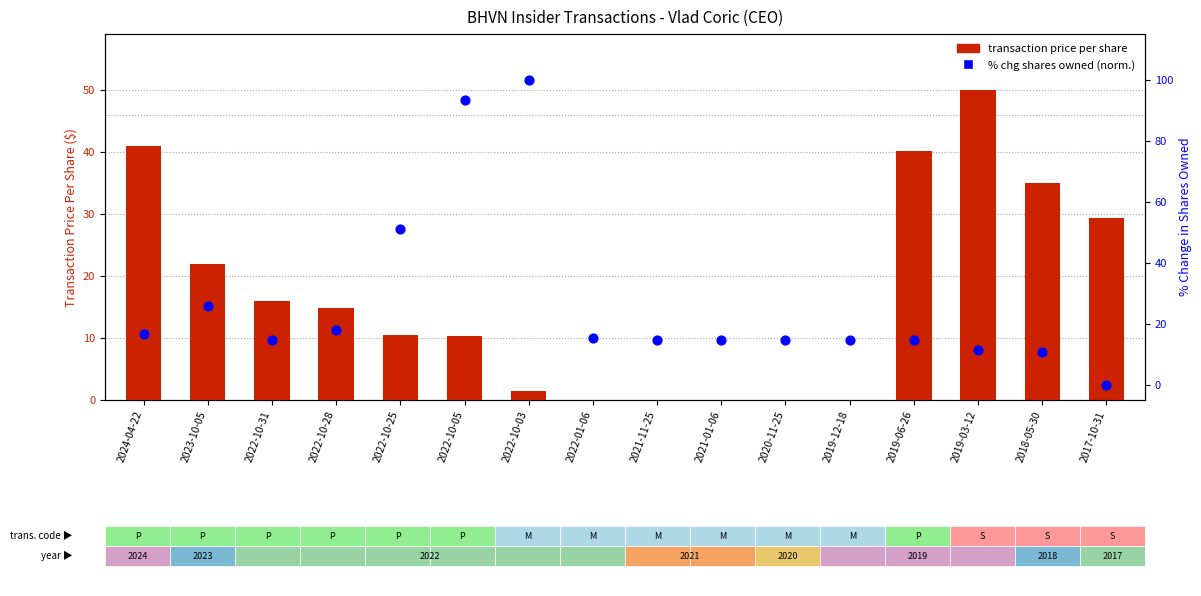

Is the value of transaction price per share at 2021-01-06 greater than the value of % change in shares owned (normalized) at 2022-10-05?

No